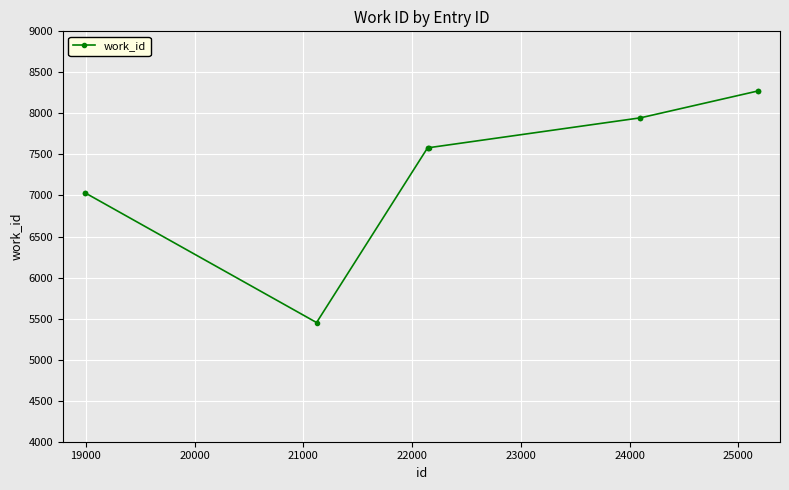

What is the minimum value shown in the chart?

5452